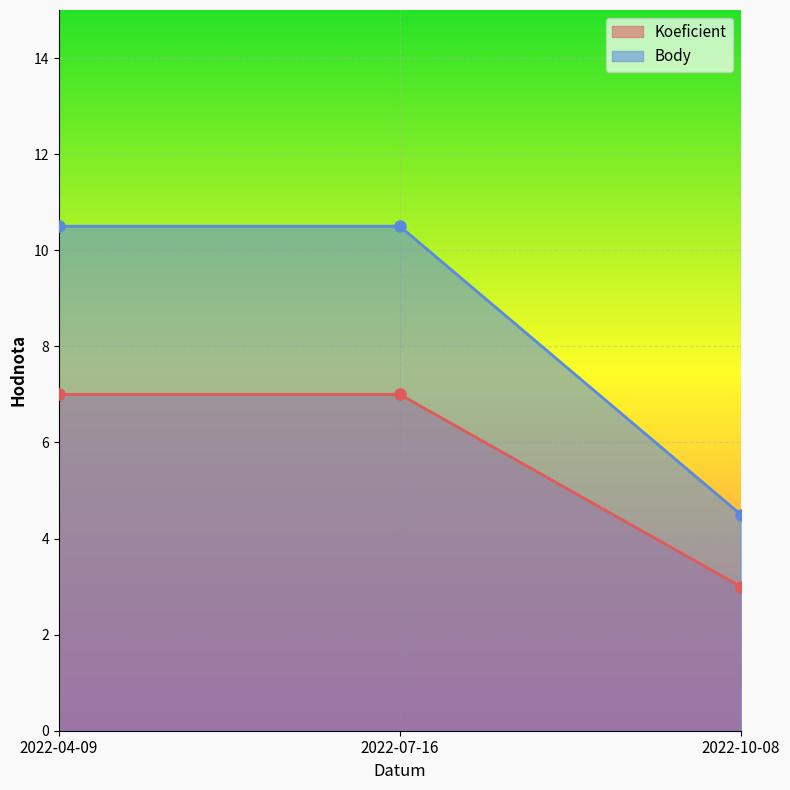

What is the label of the 1st point from the left?

2022-04-09